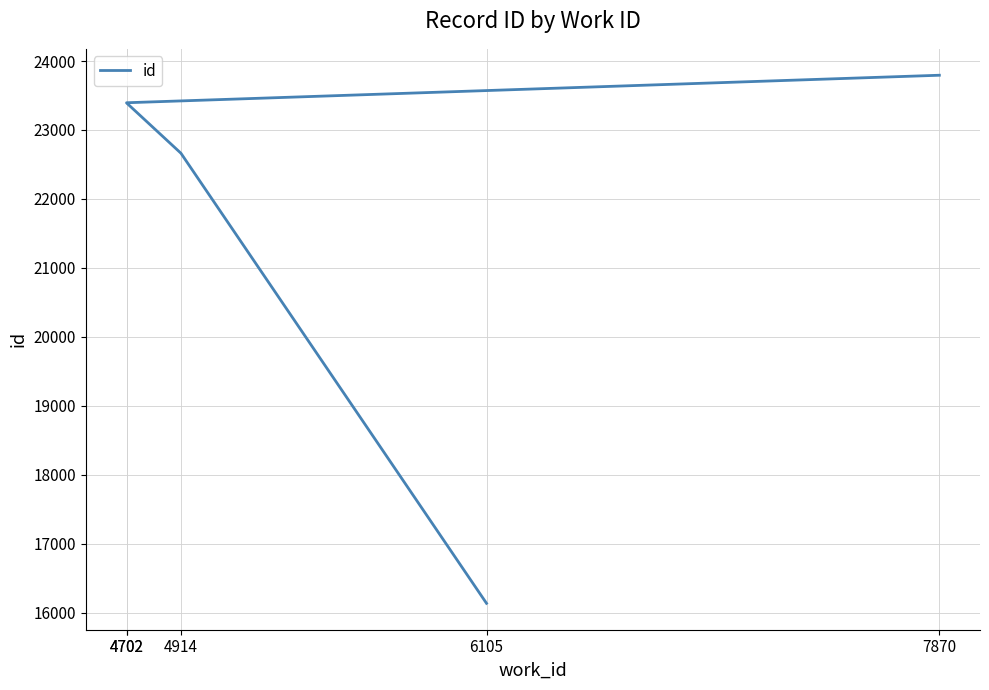

Reading left to right, extract all data points from this chart.

16136	22663	23393	23395	23794